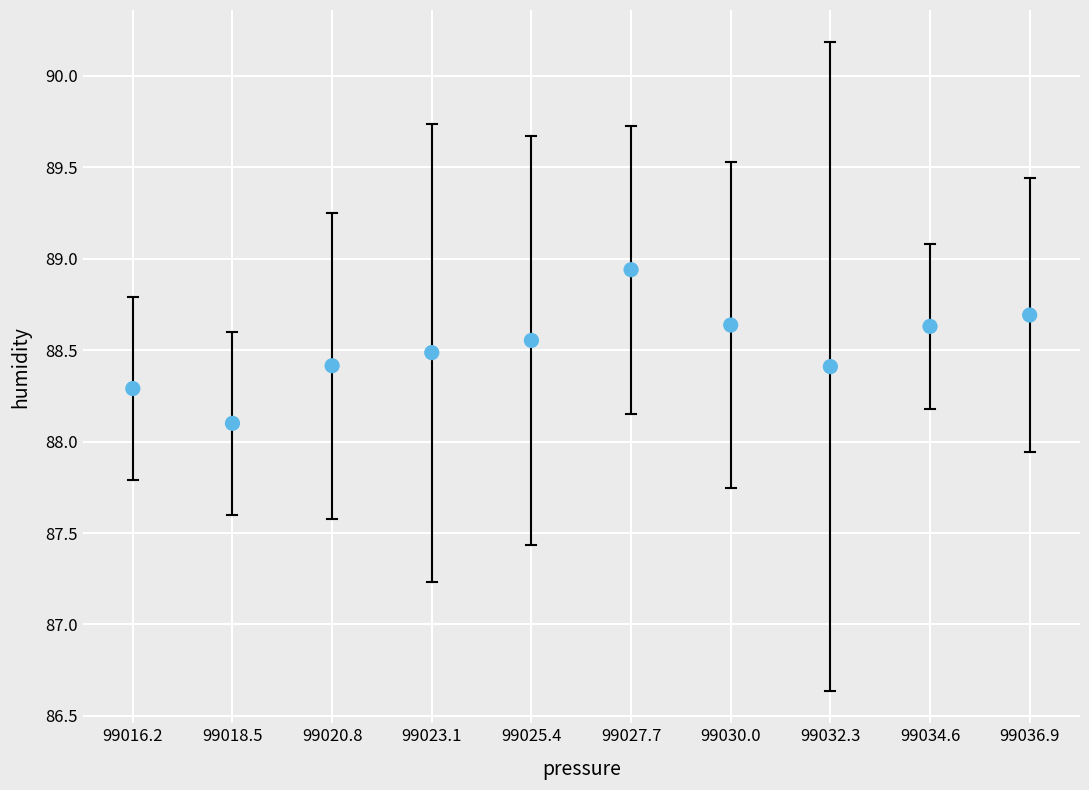

What Y value in the scatter plot is closest to 88?

88.1